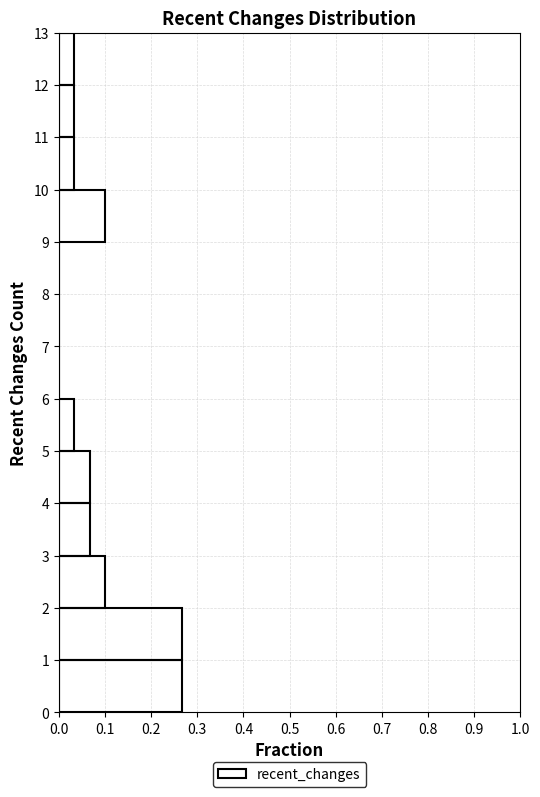

What is the length of the bar covering 0 to 1 on the y-axis? The values are not printed on the chart, so give them approximately, as read against the axis.

0.27